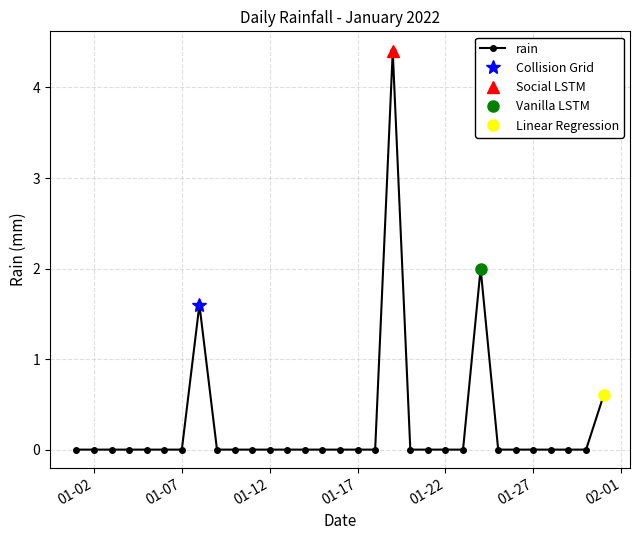

True or false: rain has a value of 0.0 at 01-22.

True